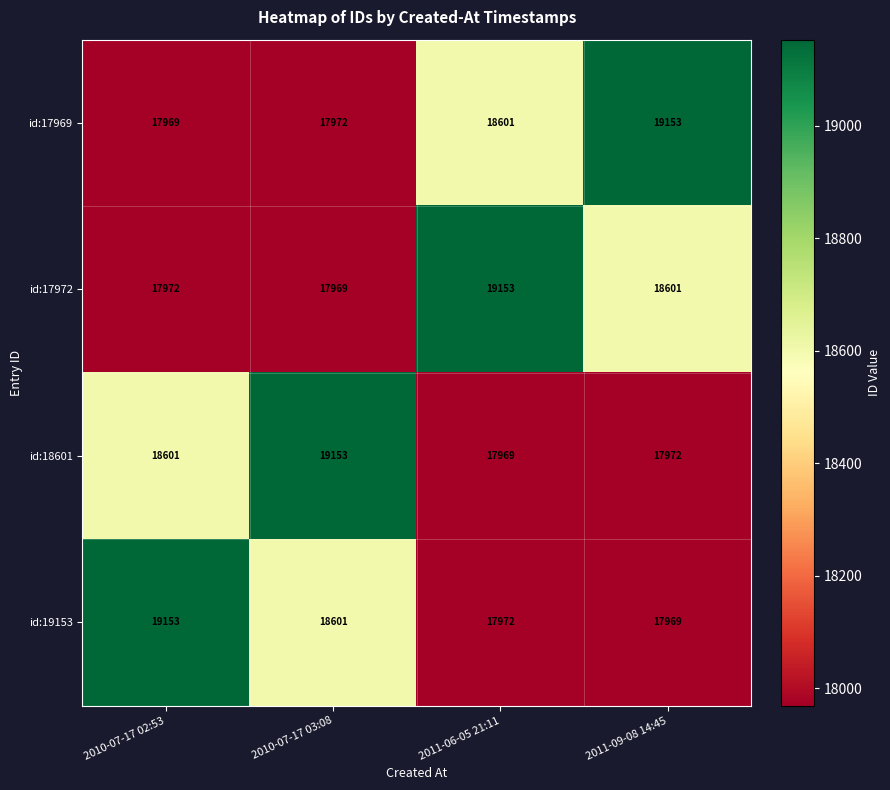

At how many categories does at least one series exceed 18379?

4